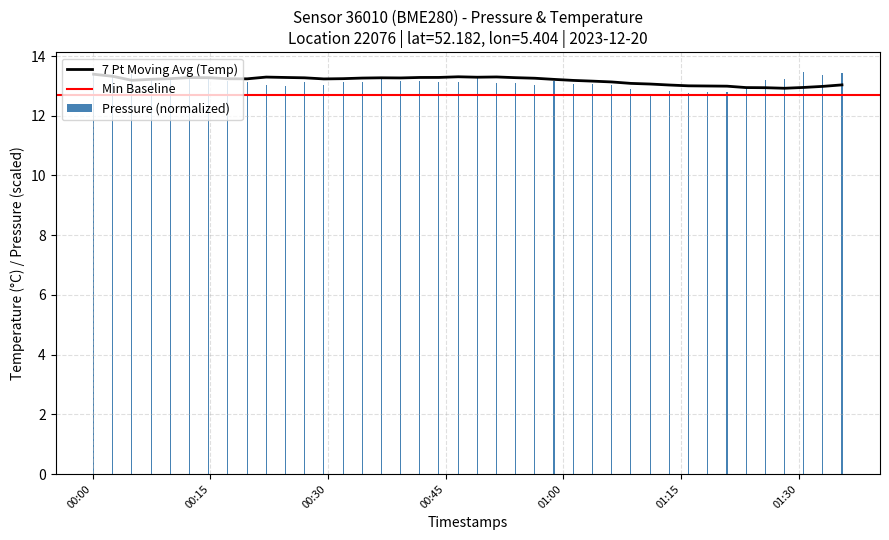

What is the sum of all values?

525.1